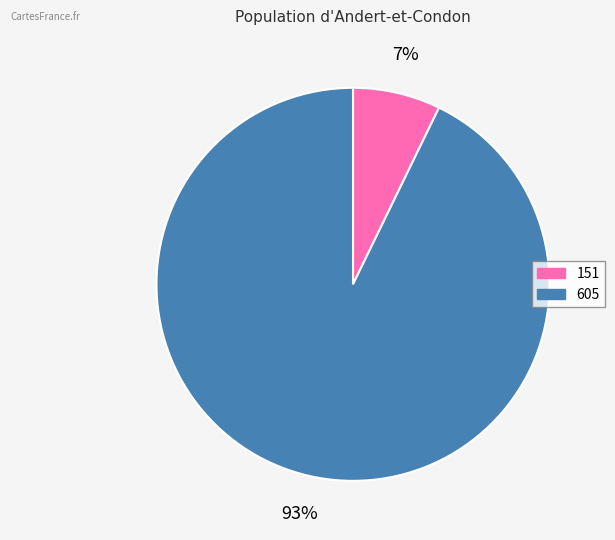

To the nearest percent, what is the difference between the largest and smallest slice percentages?

86%